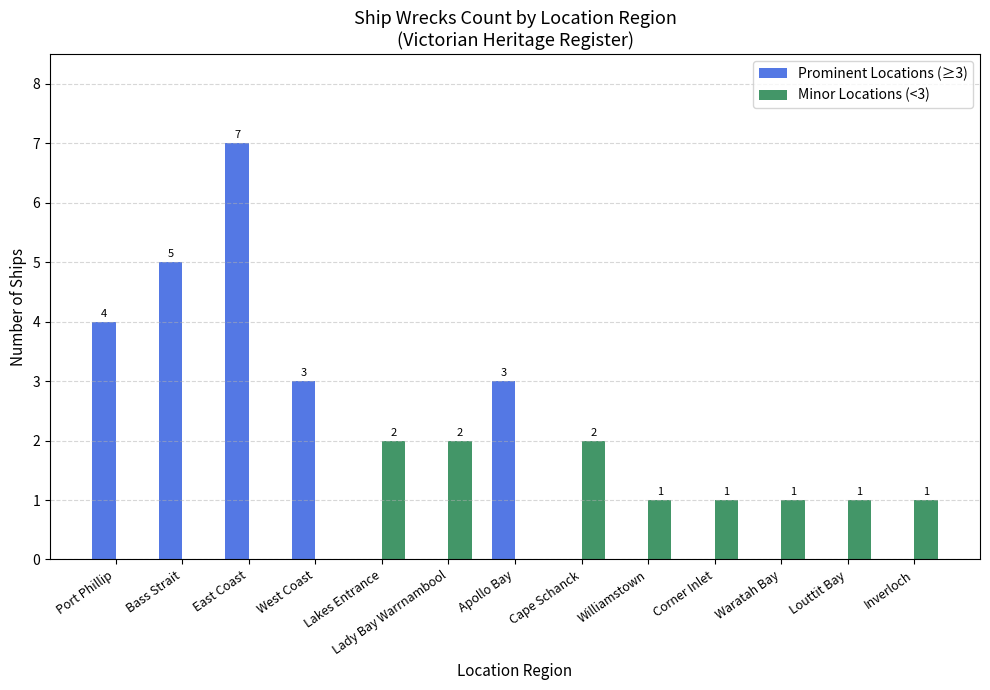

What is the maximum value for Prominent Locations (≥3)?

7